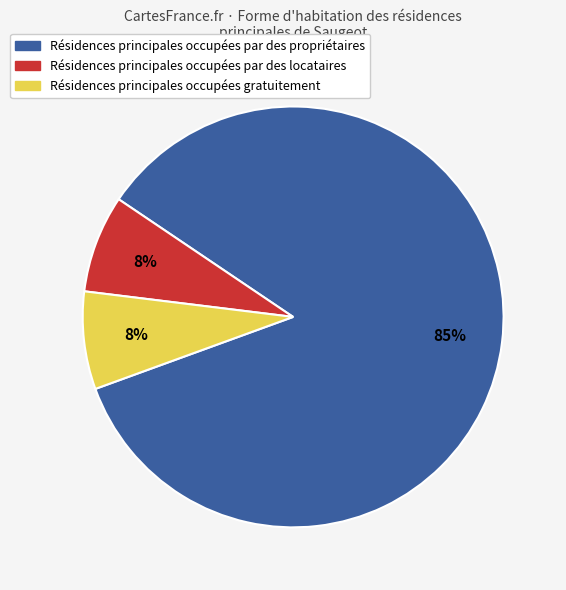

Does any single category account for the majority?

Yes